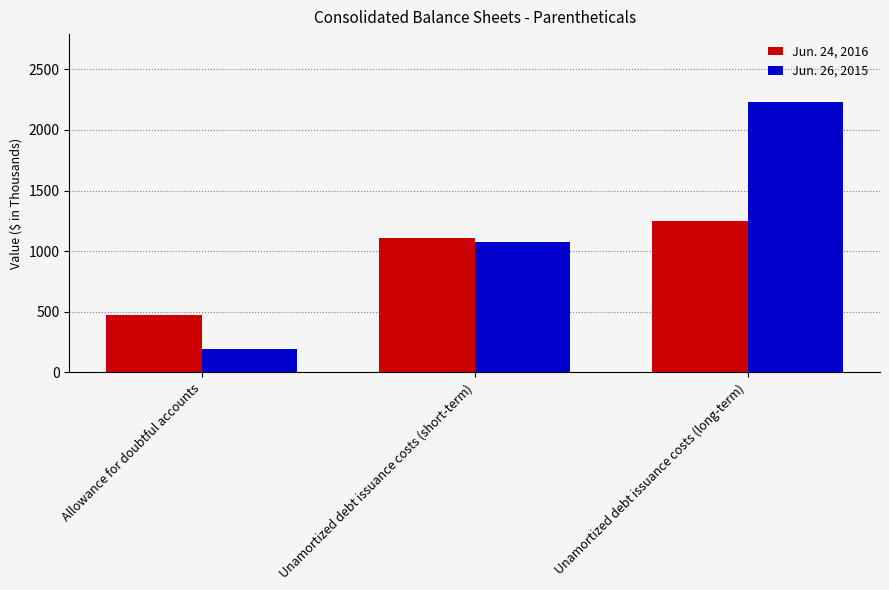

The Jun. 24, 2016 series shows 1106 at Unamortized debt issuance costs (short-term). True or false?

True